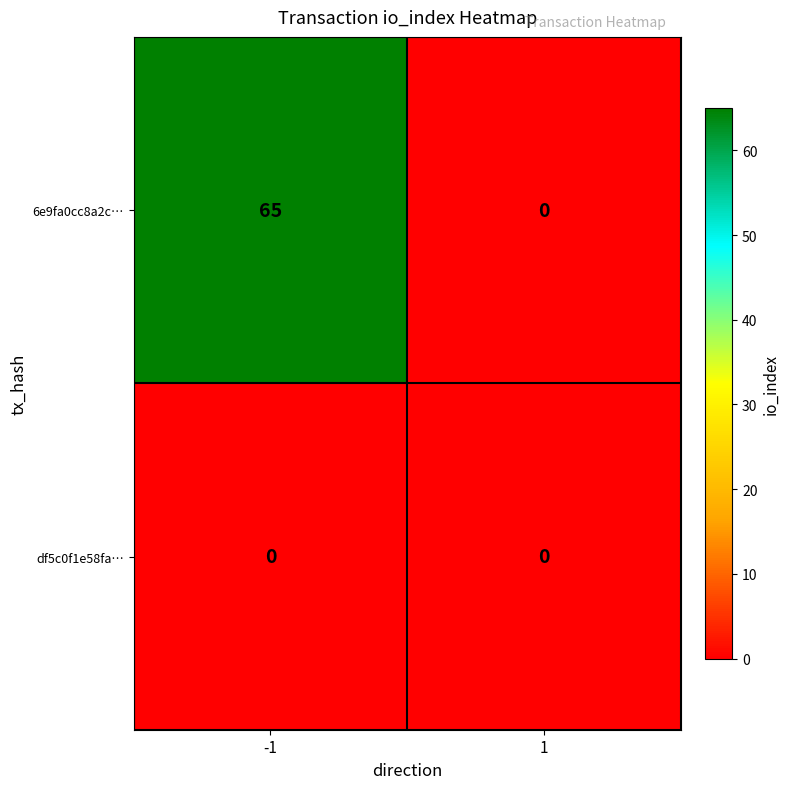

List the series in order of their peak value, lowest first.

df5c0f1e58fa…, 6e9fa0cc8a2c…